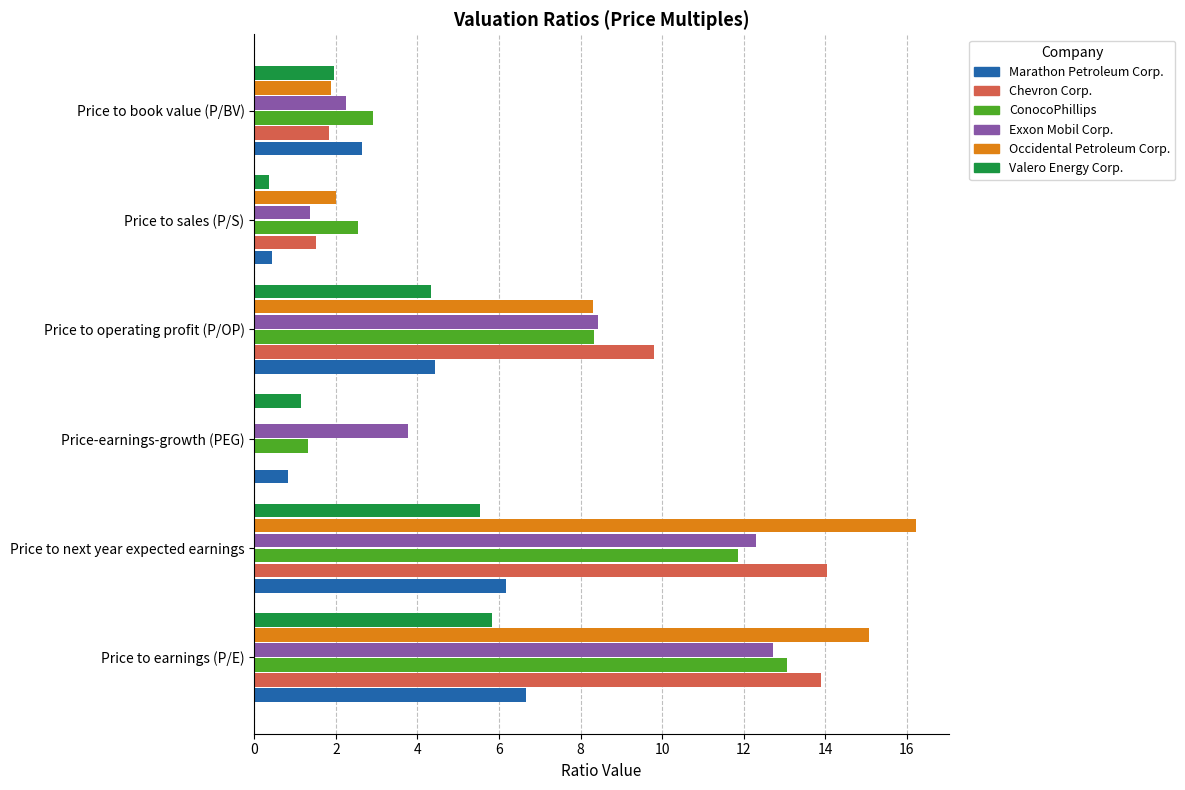

Read the Valero Energy Corp. value at Price to sales (P/S).

0.4